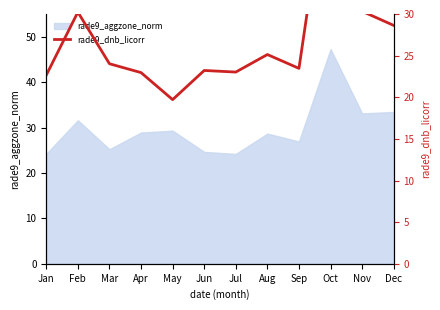

Reading left to right, extract all data points from this chart.

22.7	30.2	24.0	23.0	19.7	23.2	23.0	25.1	23.5	49.2	30.3	28.6